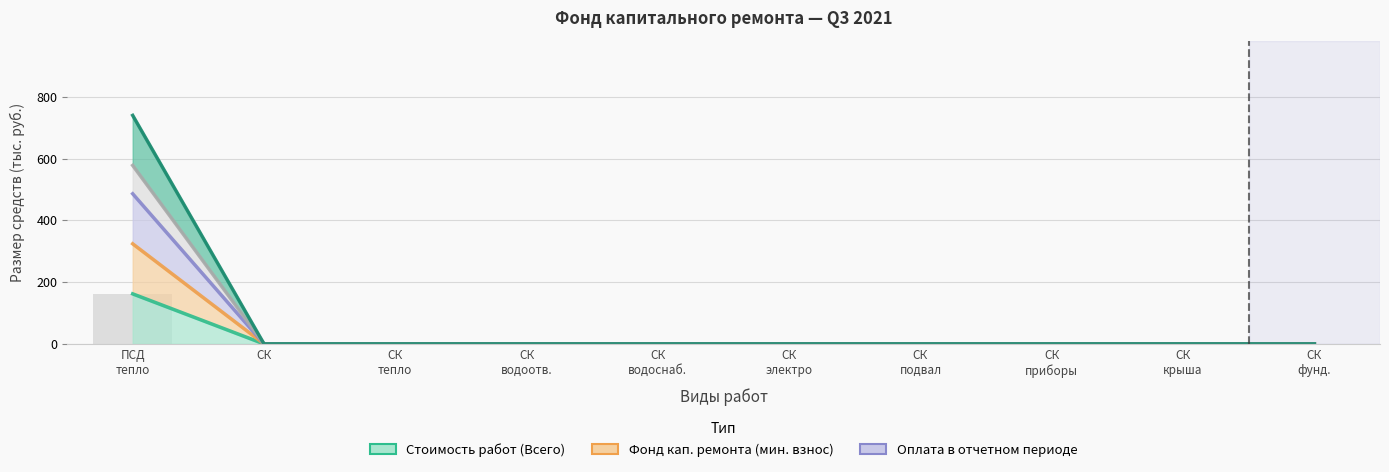

At СК водоотв., list the series in order from smallest to largest.

Стоимость работ (Всего), Фонд кап. ремонта (мин. взнос), Оплата в отчетном периоде, Поступило (взносов), Использовано